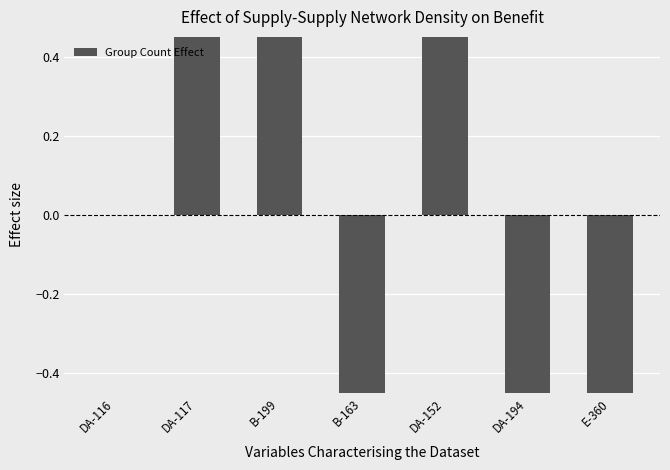

At which category does the chart reach its peak across all series?

DA-117